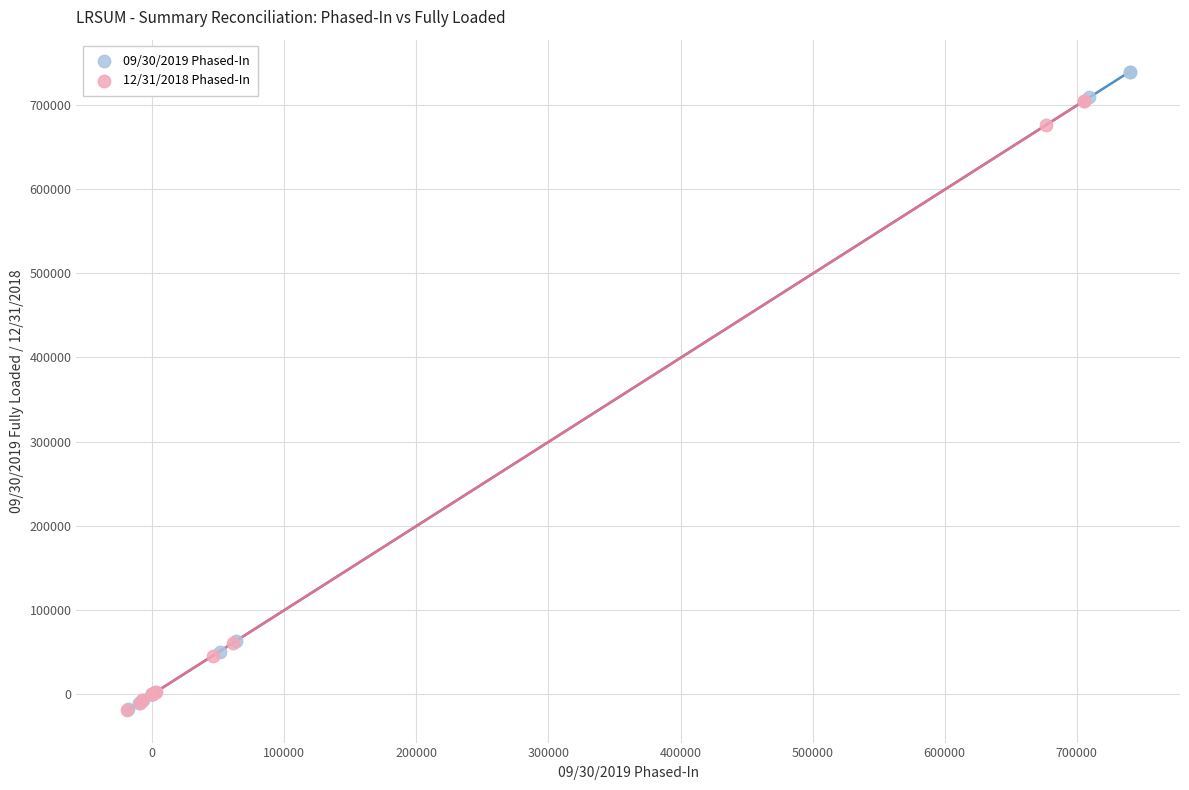

Which series has the largest Y range (max minus min)?

09/30/2019 Phased-In